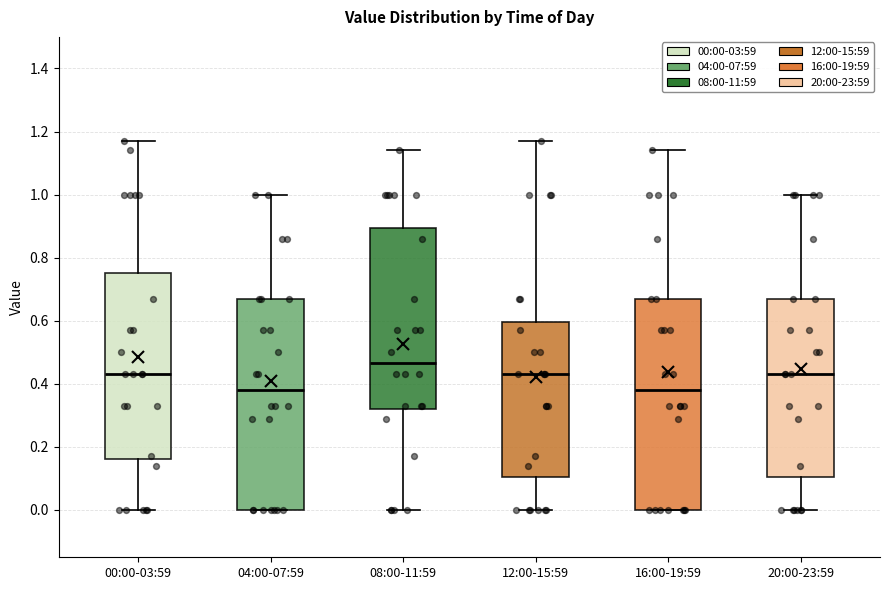

Reading left to right, read every box against the y-axis: the position of its median line, the range the box covers, and the ends of its whiskers. The values are not printed on the chart, so give them approximately, as read against the axis.

00:00-03:59: median 0.44, box 0.16 to 0.76, whiskers 0.00 to 1.18
04:00-07:59: median 0.38, box 0.00 to 0.68, whiskers 0.00 to 1.00
08:00-11:59: median 0.46, box 0.32 to 0.90, whiskers 0.00 to 1.14
12:00-15:59: median 0.44, box 0.10 to 0.60, whiskers 0.00 to 1.18
16:00-19:59: median 0.38, box 0.00 to 0.68, whiskers 0.00 to 1.14
20:00-23:59: median 0.44, box 0.10 to 0.68, whiskers 0.00 to 1.00